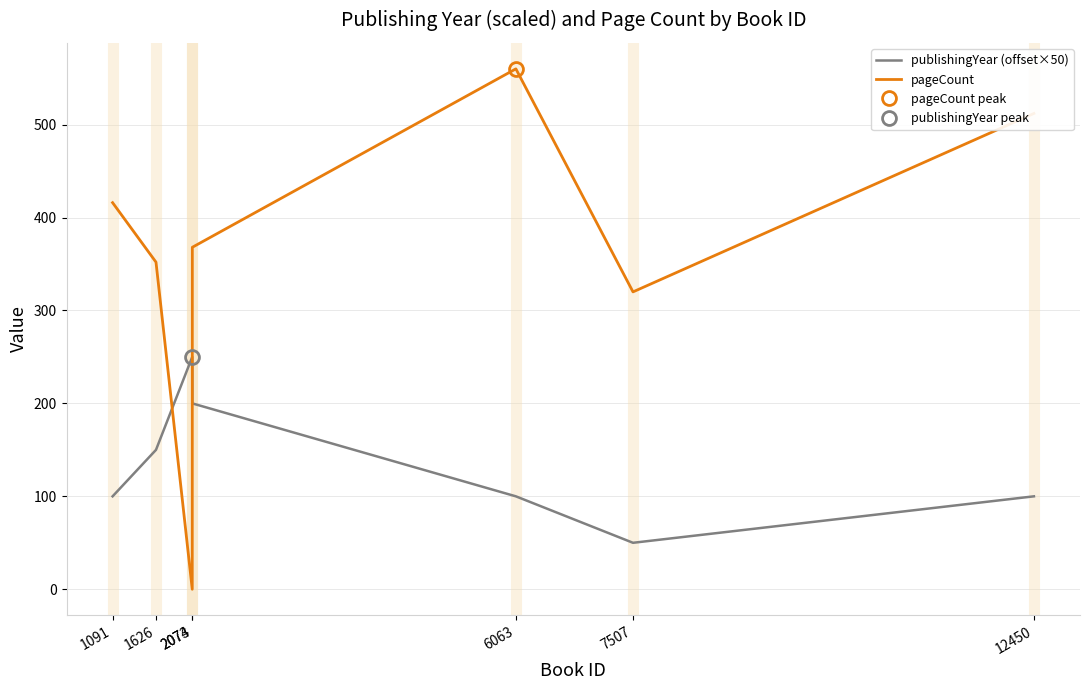

At which label is pageCount closest to 280?

7507